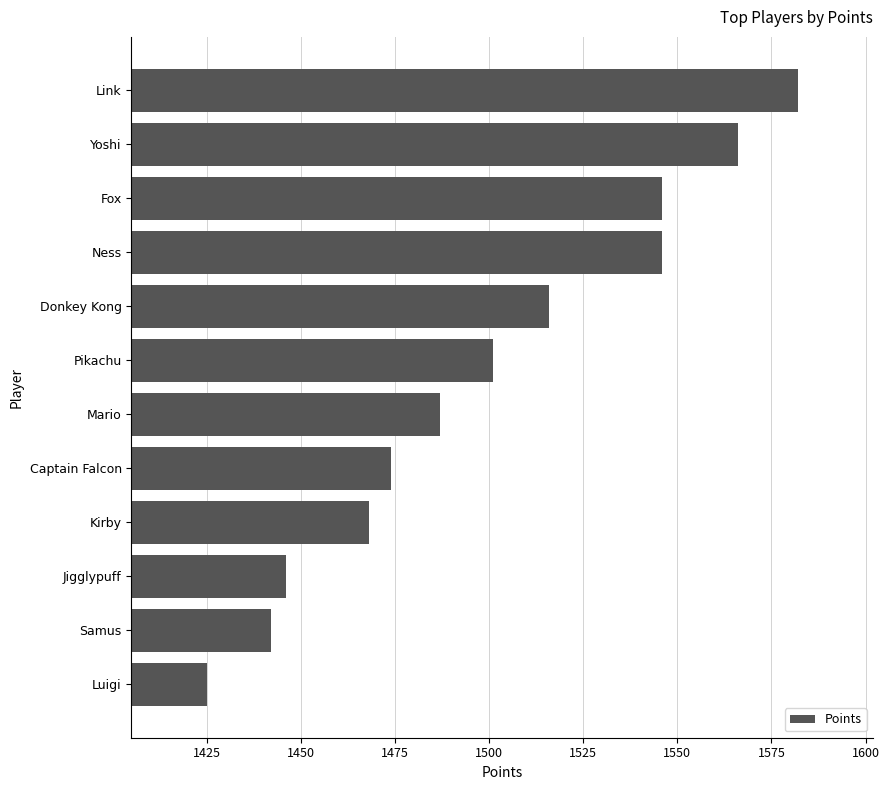

What is the difference between the maximum and minimum values?

157